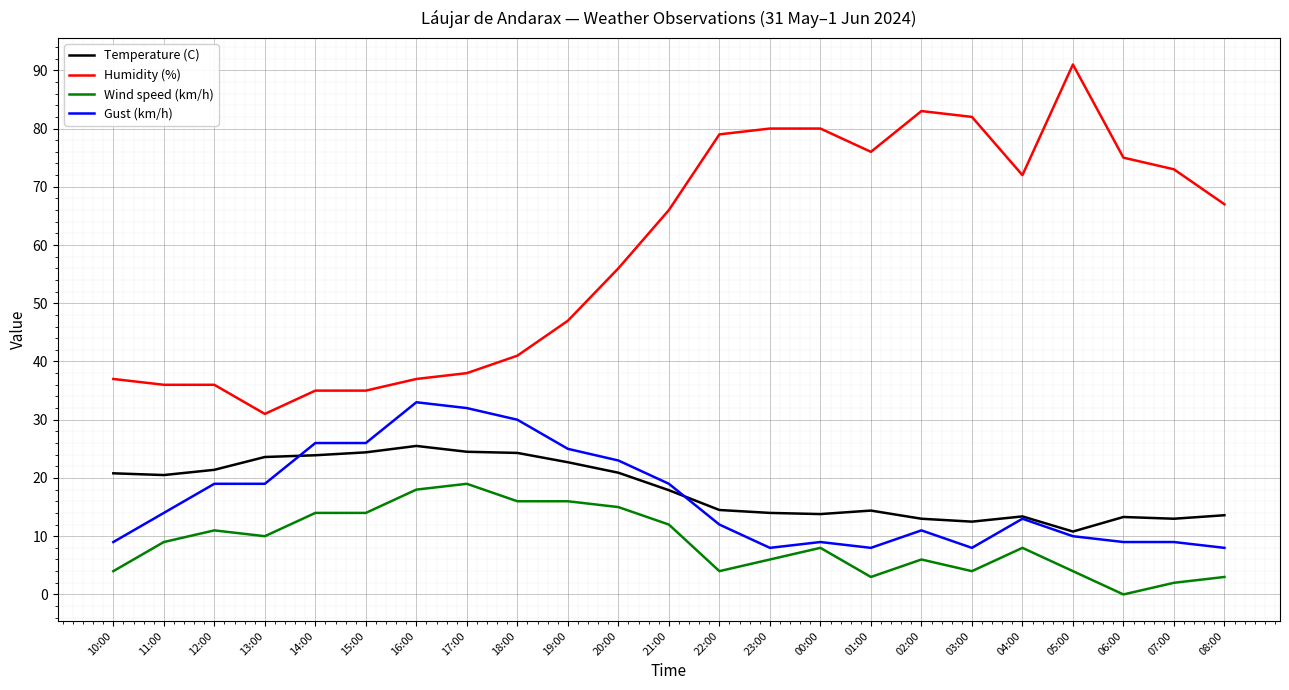

What position from the left is 12:00?

3